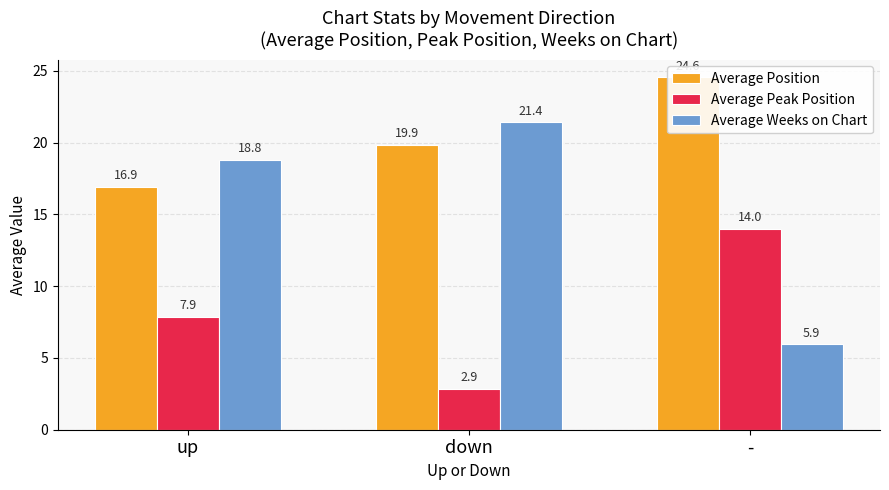

What is the average value of the Average Weeks on Chart series?

15.4